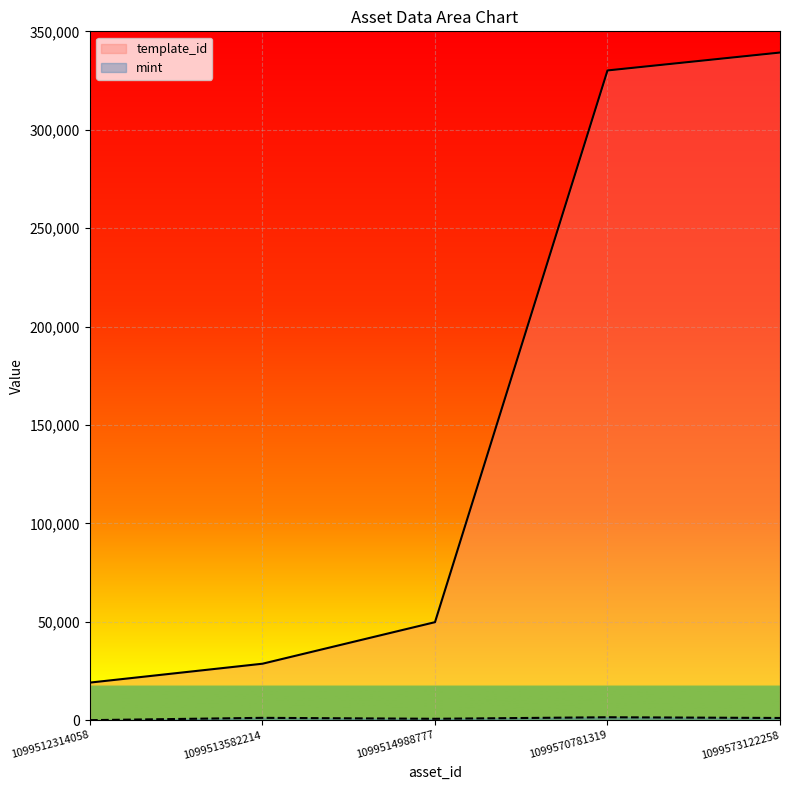

What is the minimum value for mint?

73